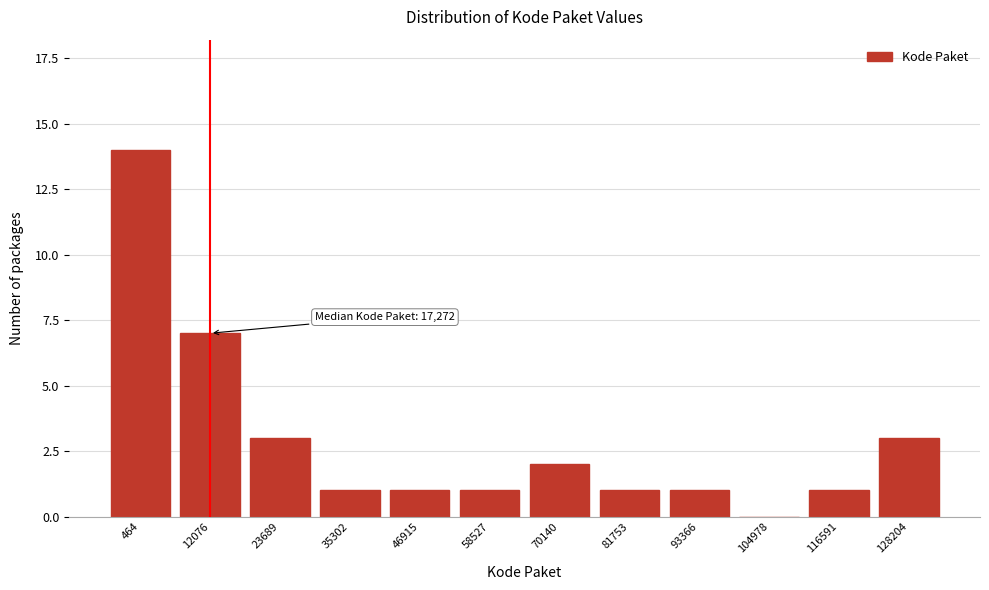

Reading left to right, list all the values displayed in this chart.

464=14	12076=7	23689=3	35302=1	46915=1	58527=1	70140=2	81753=1	93366=1	104978=0	116591=1	128204=3